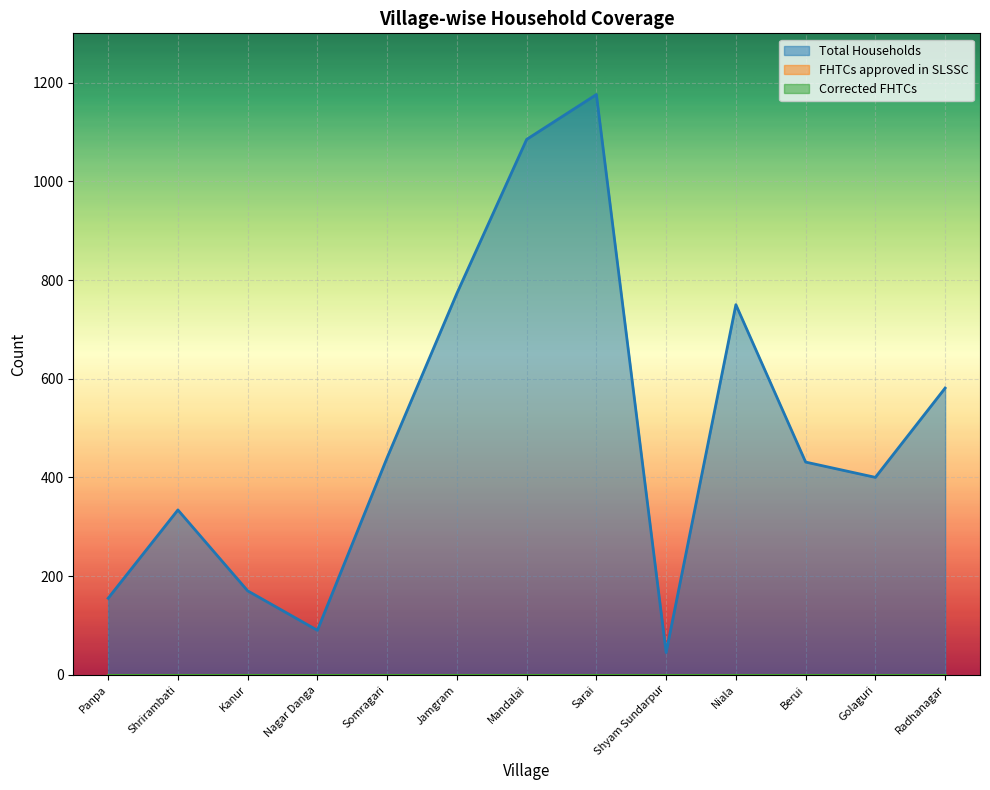

Rank the series at Jamgram from lowest to highest value.

FHTCs approved in SLSSC, Corrected FHTCs, Total Households